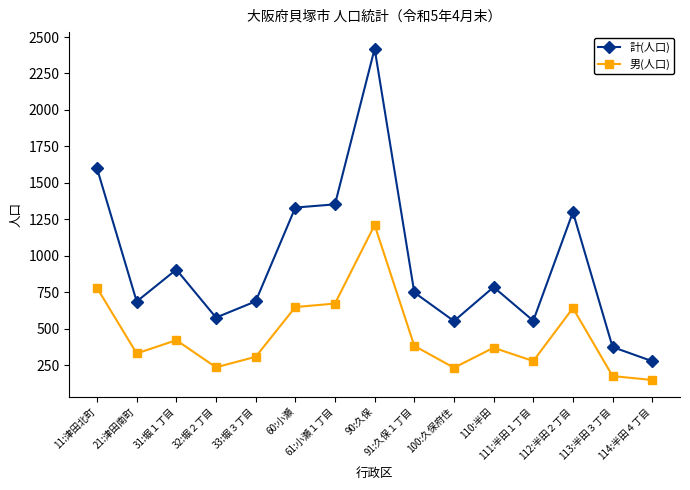

What is the difference between the 男(人口) values at 91:久保１丁目 and 33:堀３丁目?

75